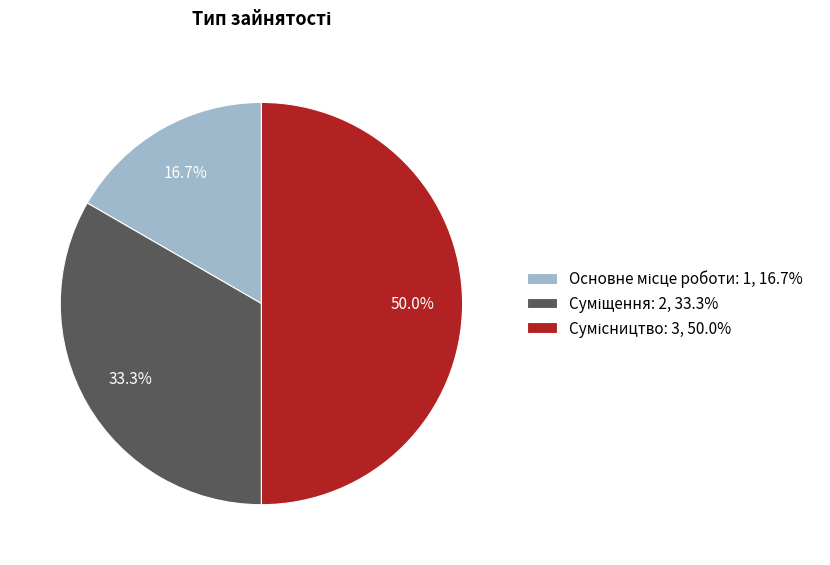

To the nearest percent, what is the difference between the largest and smallest slice percentages?

33%